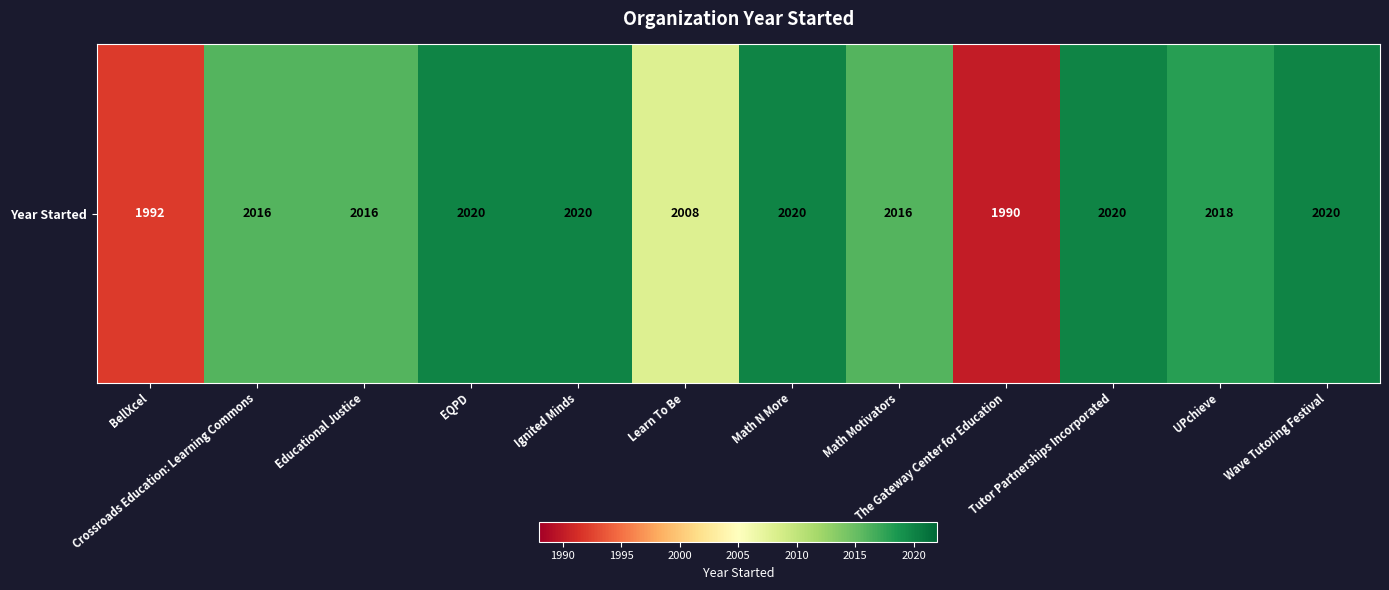

What is the maximum value shown in the chart?

2020